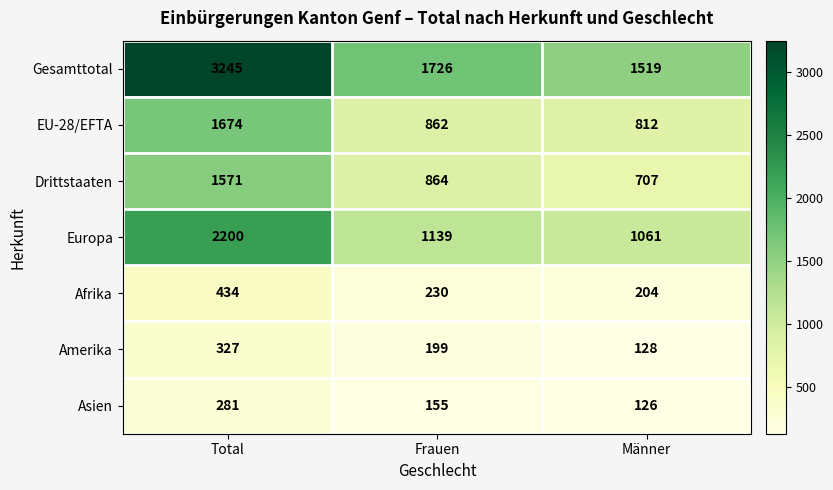

What is the total value across all series at Total?

9732